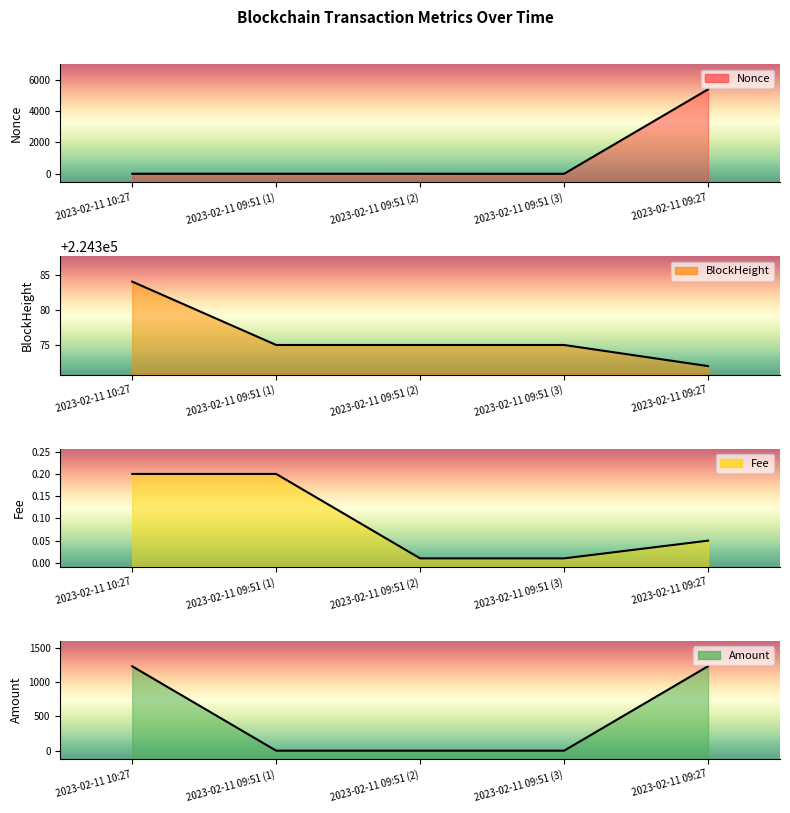

What is the sum of all Amount values?

2469.5